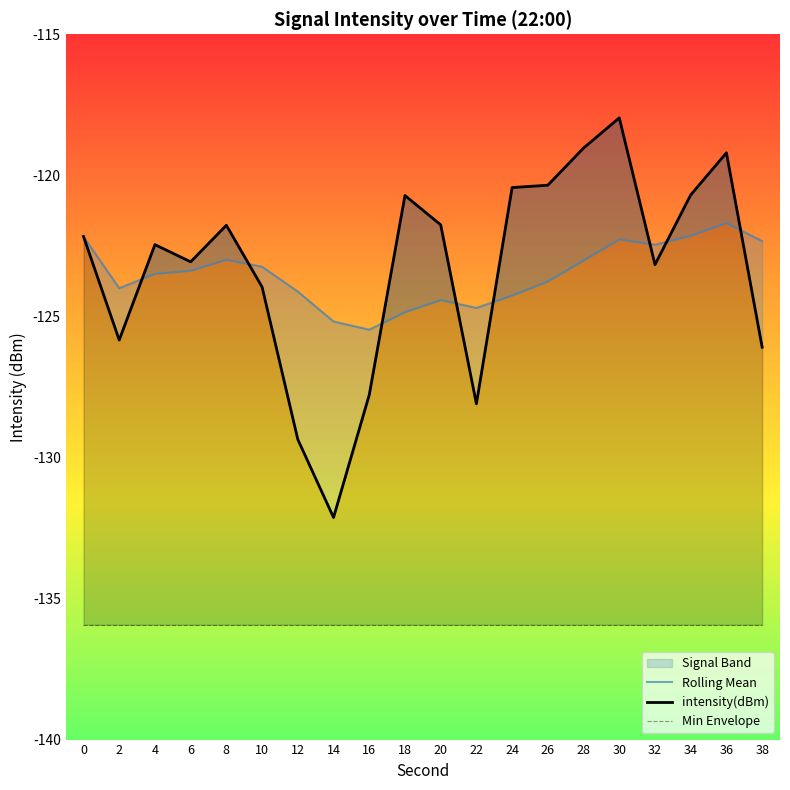

Which series changed the most between 14 and 24?

intensity(dBm)